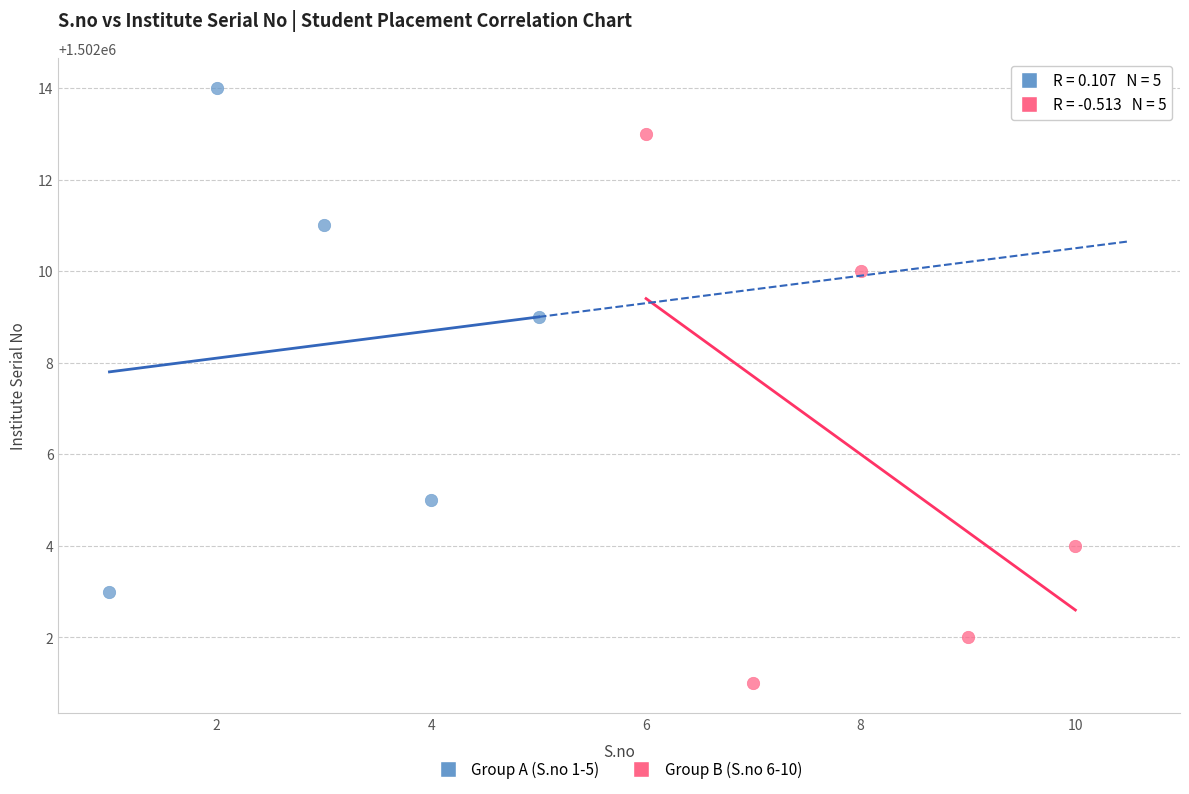

Which series reaches the maximum Y coordinate?

Group A (S.no 1-5)